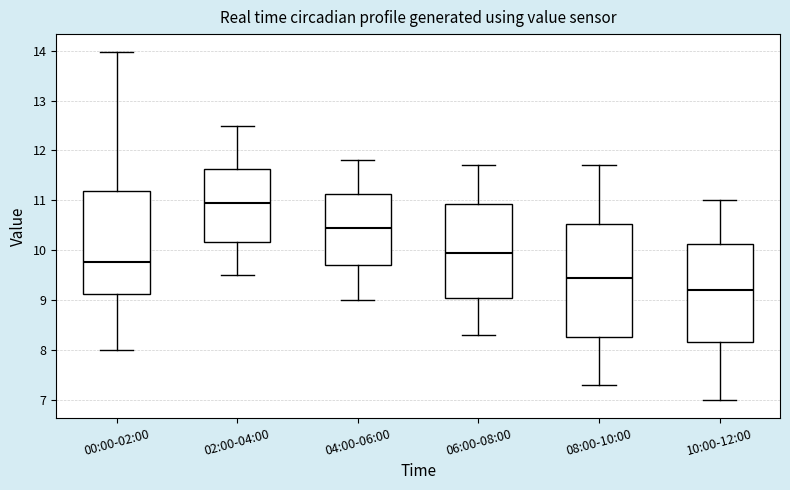

Reading left to right, read every box against the y-axis: the position of its median line, the range the box covers, and the ends of its whiskers. The values are not printed on the chart, so give them approximately, as read against the axis.

00:00-02:00: median 9.8, box 9.1 to 11.2, whiskers 8.0 to 14.0
02:00-04:00: median 11.0, box 10.2 to 11.6, whiskers 9.5 to 12.5
04:00-06:00: median 10.5, box 9.7 to 11.1, whiskers 9.0 to 11.8
06:00-08:00: median 10.0, box 9.1 to 10.9, whiskers 8.3 to 11.7
08:00-10:00: median 9.5, box 8.3 to 10.5, whiskers 7.3 to 11.7
10:00-12:00: median 9.2, box 8.2 to 10.1, whiskers 7.0 to 11.0